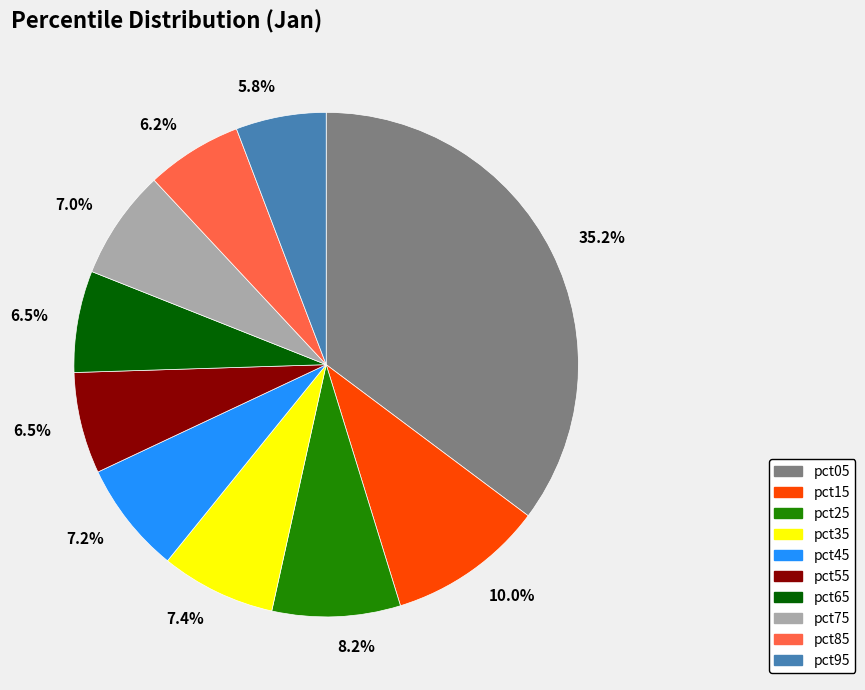

Does pct05 represent more than half of the total?

No